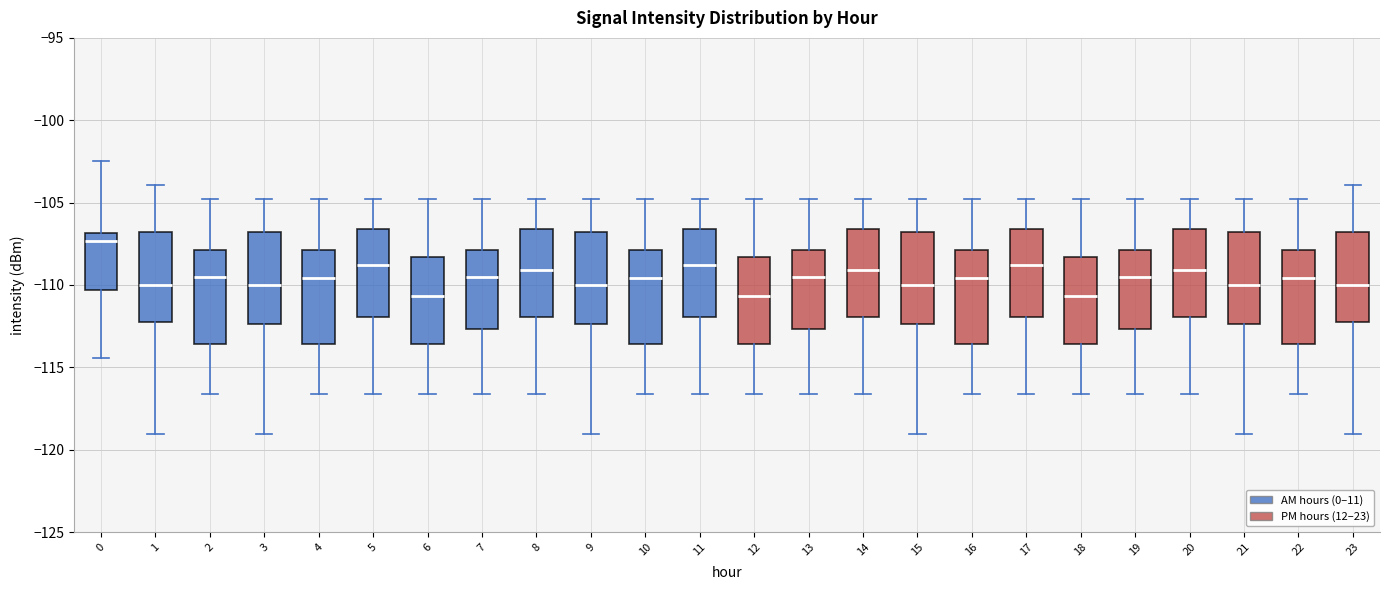

Where does the lower whisker of the box at x = 12 end on the y-axis? The values are not printed on the chart, so give them approximately, as read against the axis.

-116.5